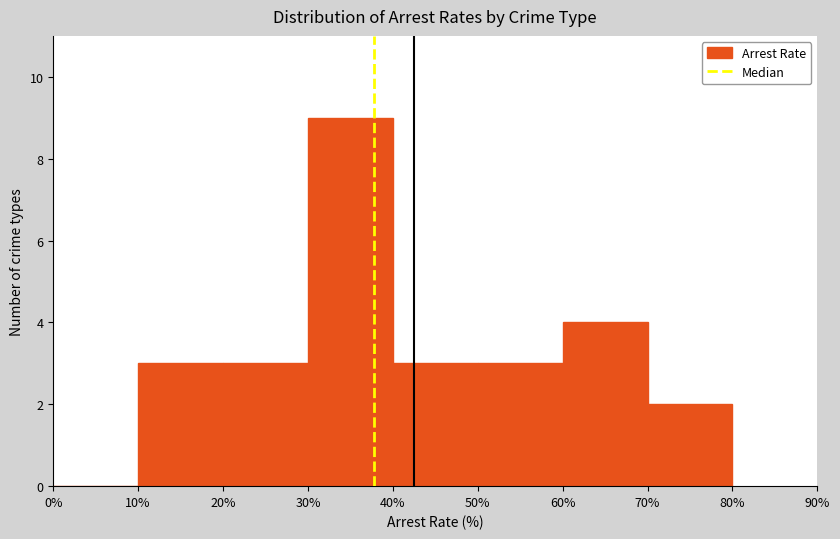

Reading left to right, transcribe this chart: for each bar, give the range it covers on the x-axis and its height. The values are not printed on the chart, so give them approximately, as read against the axis.

0% to 10%: 0
10% to 20%: 3
20% to 30%: 3
30% to 40%: 9
40% to 50%: 3
50% to 60%: 3
60% to 70%: 4
70% to 80%: 2